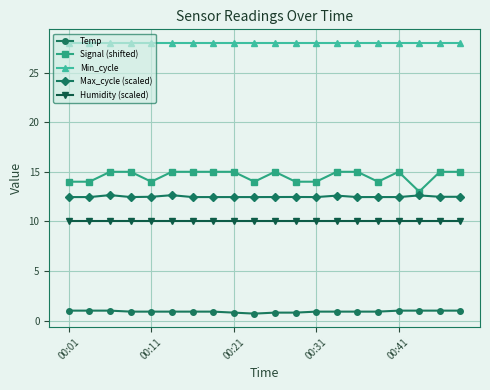

List the series in order of their peak value, highest first.

Min_cycle, Signal (shifted), Max_cycle (scaled), Humidity (scaled), Temp